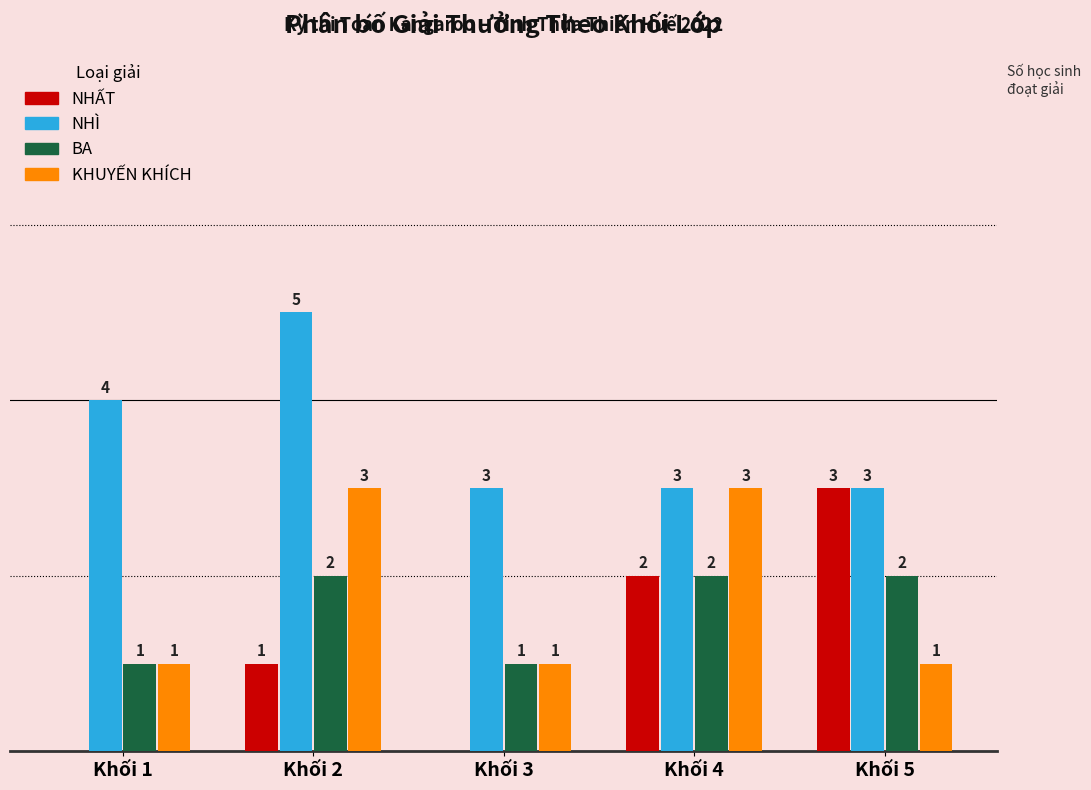

Where is NHÌ nearest to the value 4?

Khối 1